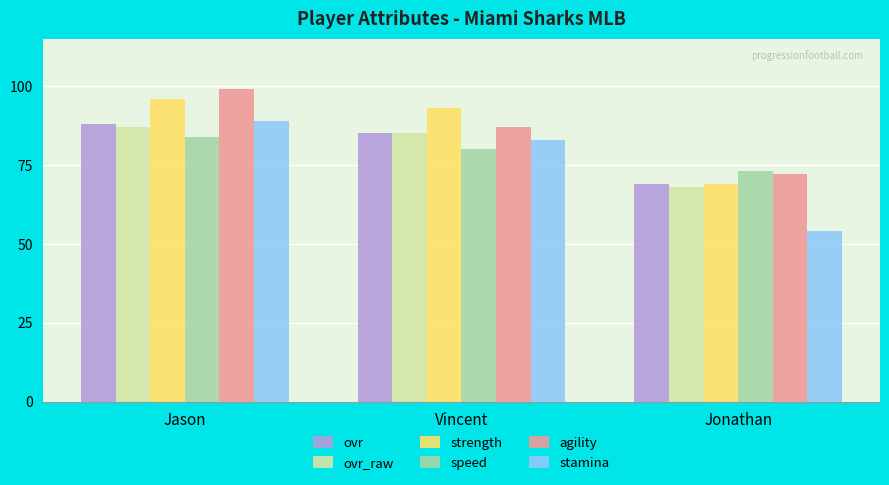

How many distinct data groups are displayed?

6